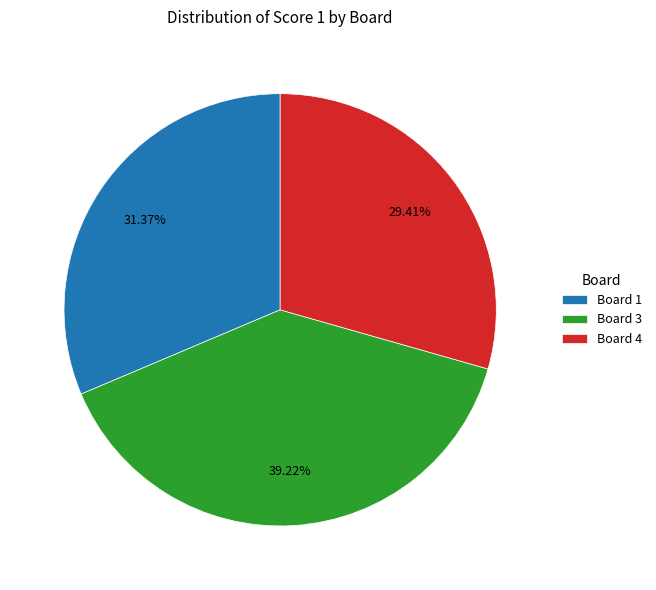

Is the sum of Board 3 and Board 1 greater than half?

Yes